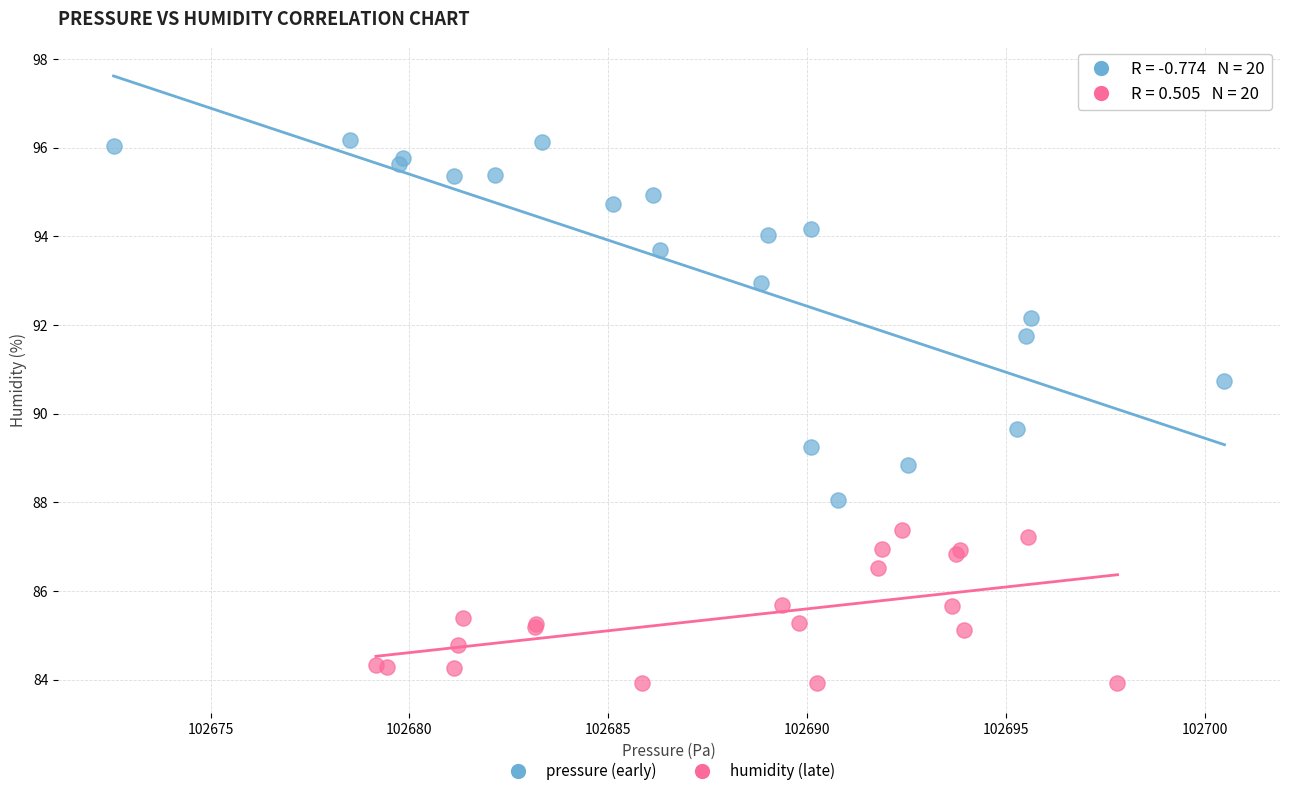

Which series reaches the minimum Y coordinate?

humidity (late)